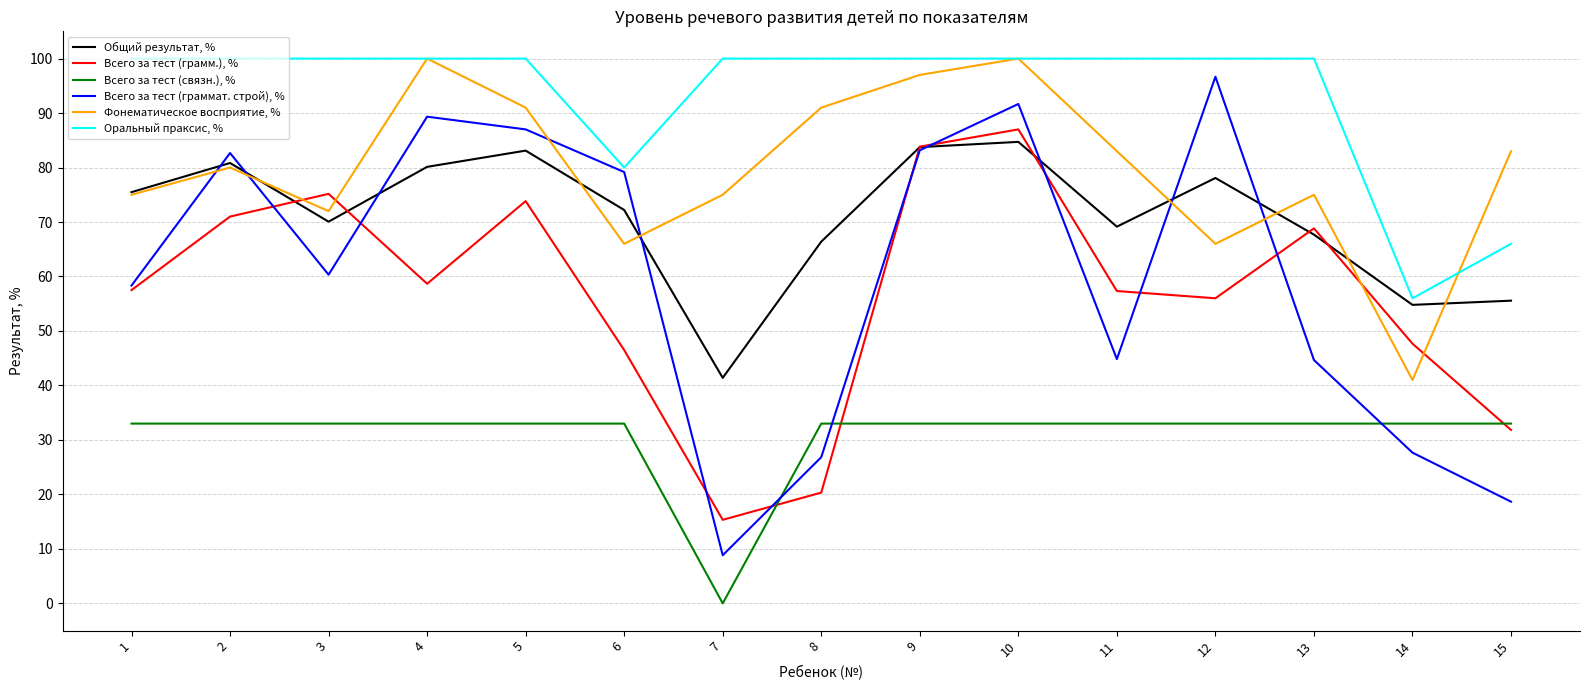

The value of Общий результат, % at 8 is 20.2. True or false?

False